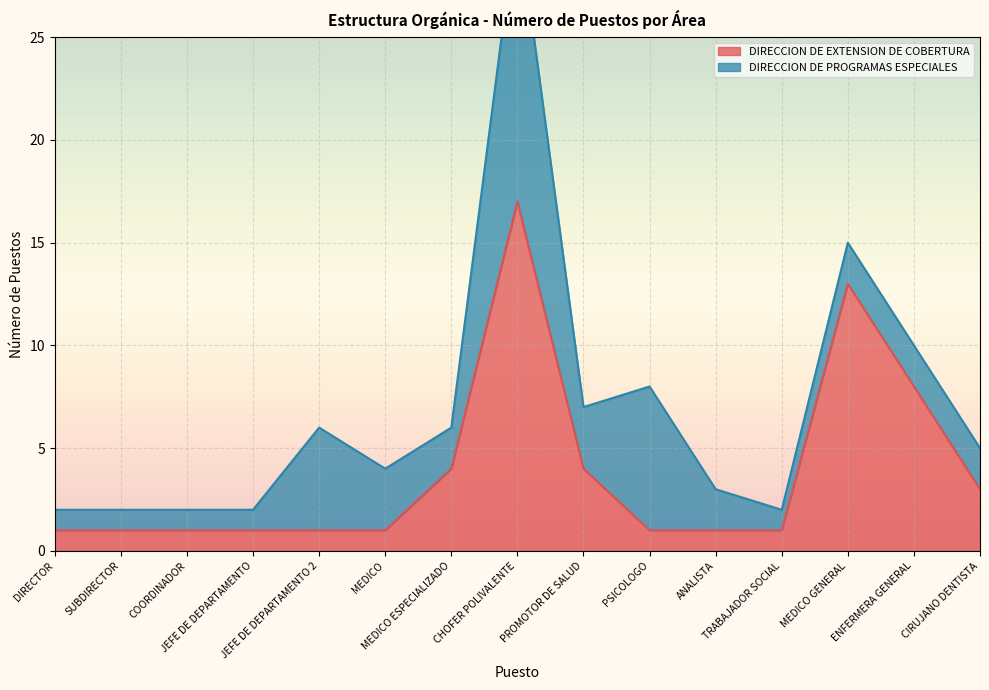

At which label is the value closest to 9?

ENFERMERA GENERAL